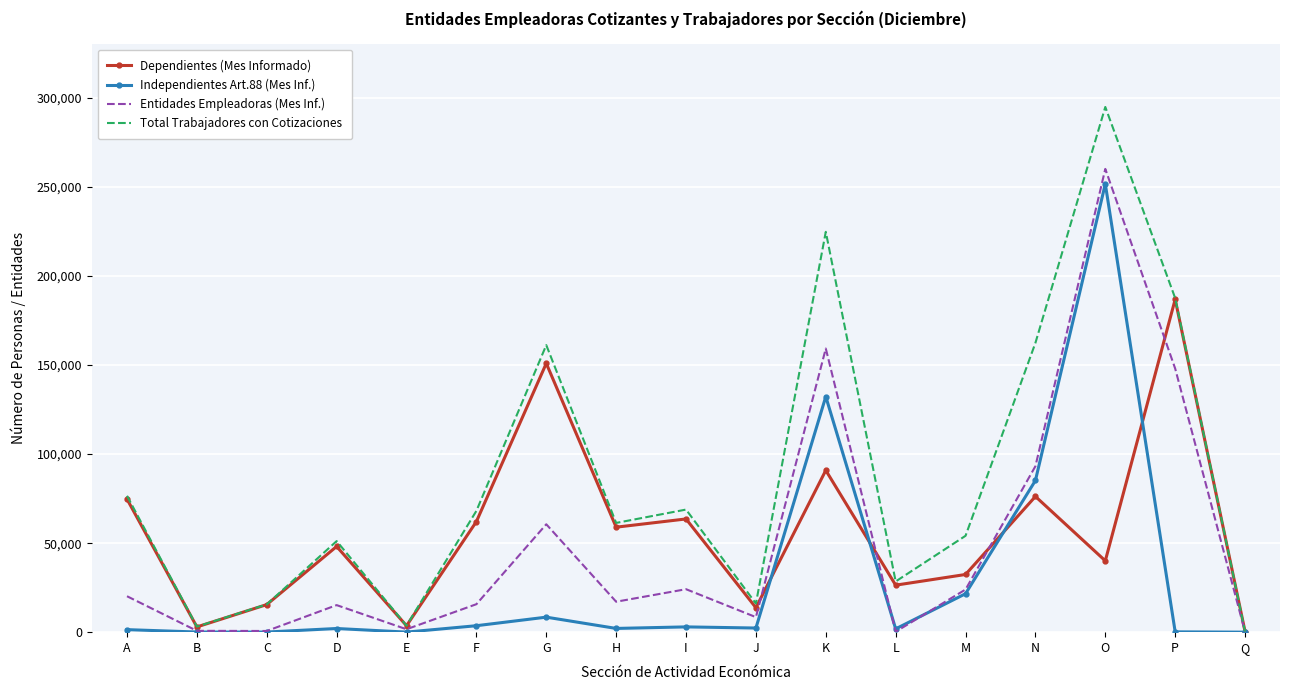

Where is the first local maximum for Dependientes (Mes Informado)?

D